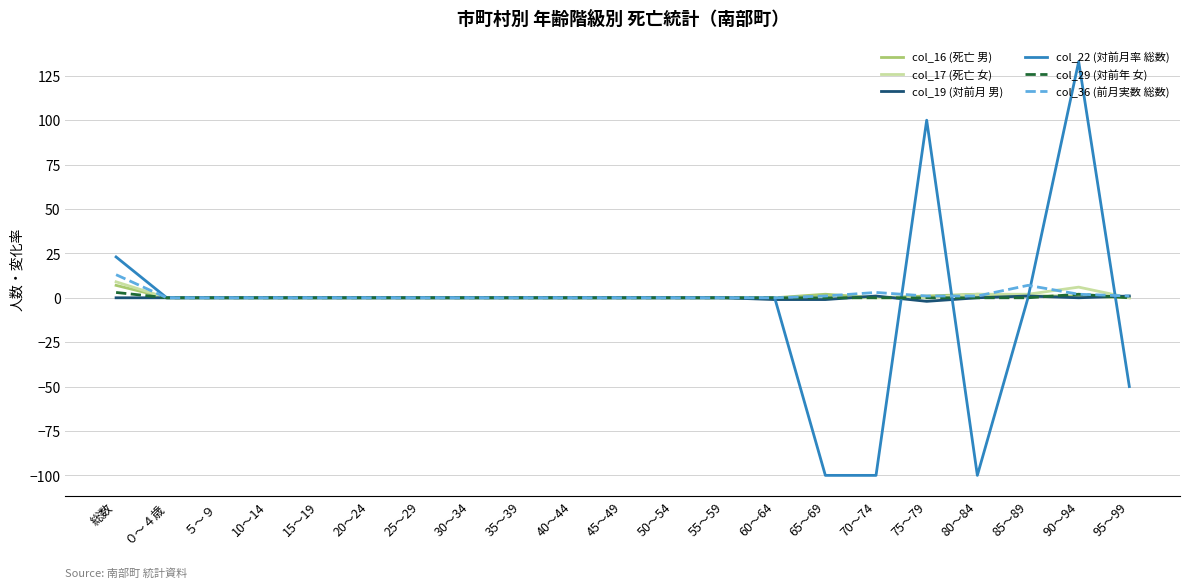

What position from the right is 45～49?

11